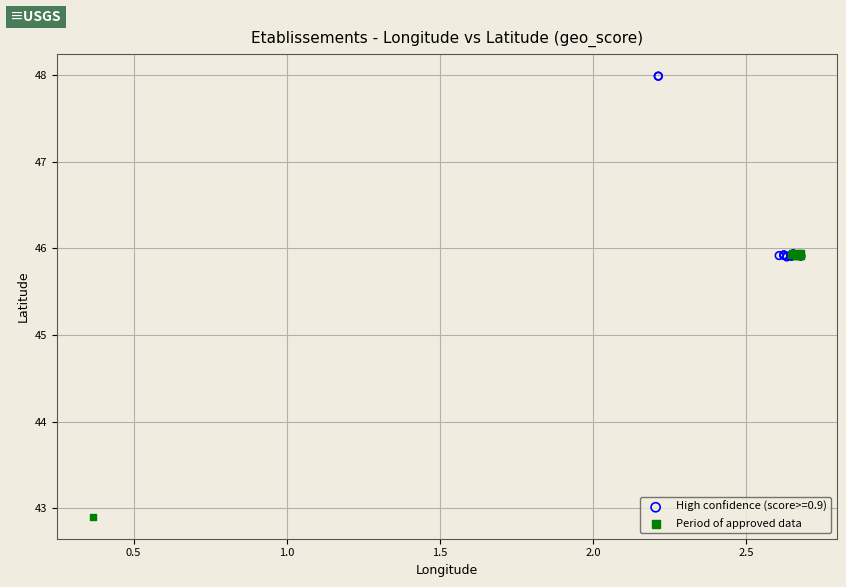

Which series reaches the maximum Y coordinate?

High confidence (score>=0.9)